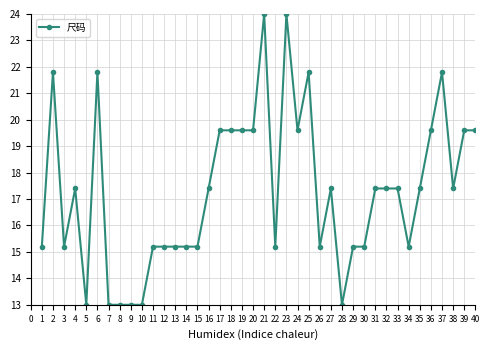

What is the value of the 21st point from the left?

24.0